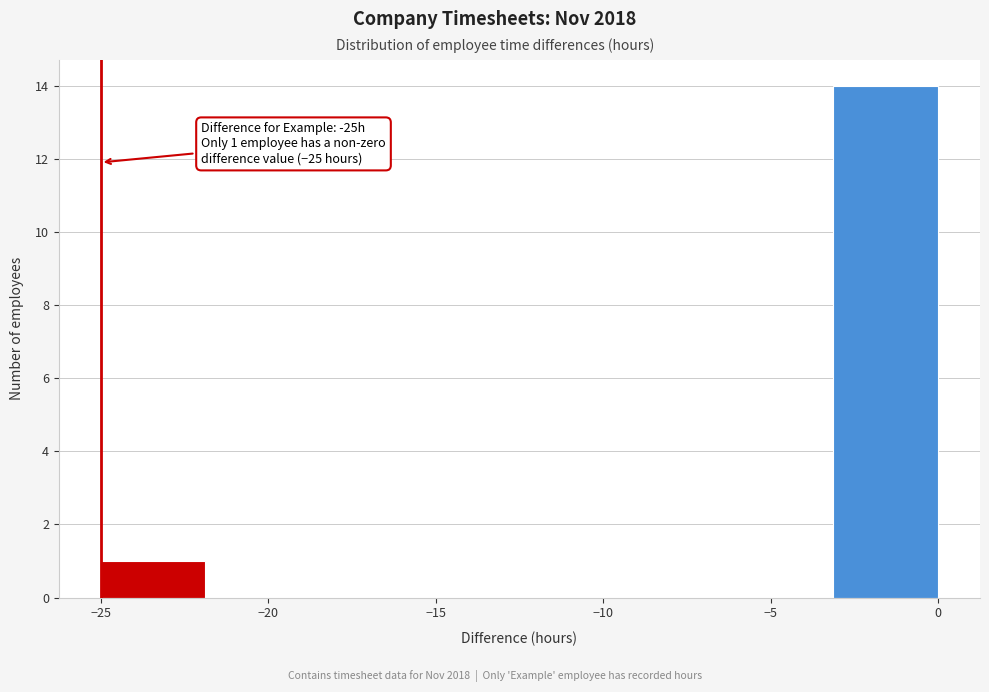

Which range on the x-axis has the tallest bar?

-3.0 to 0.0